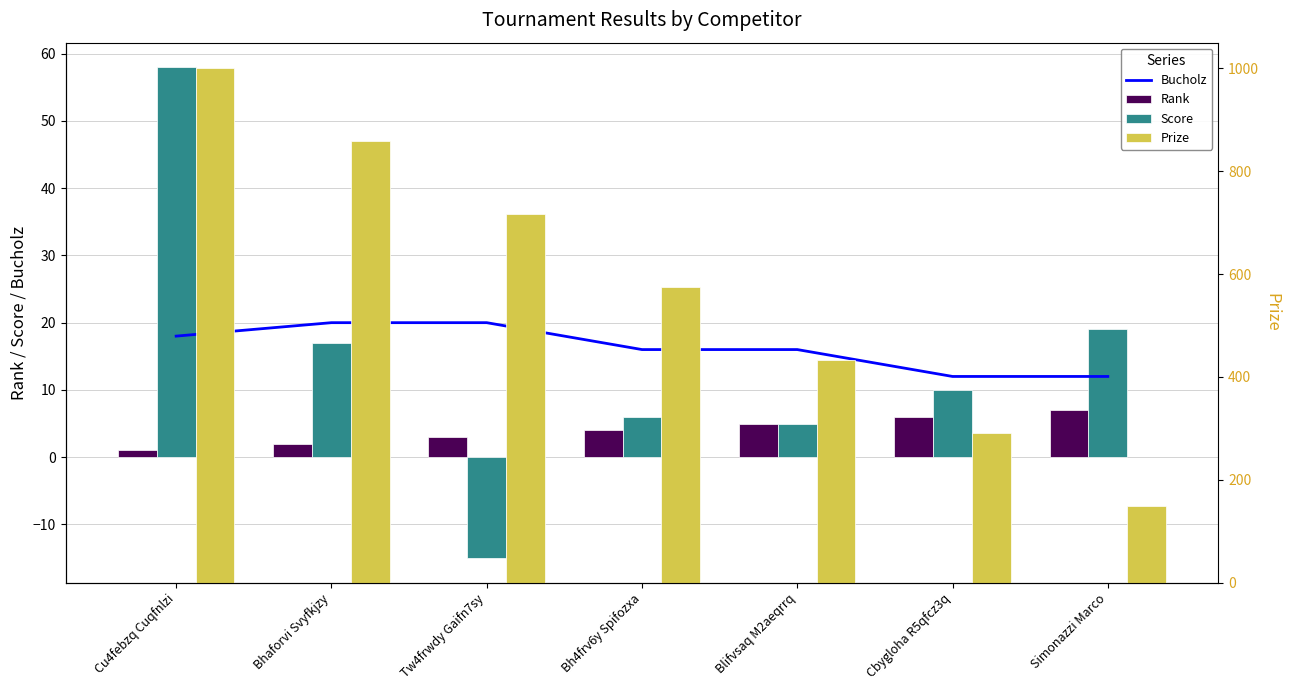

What is the difference between the maximum and minimum values in the Prize series?

852